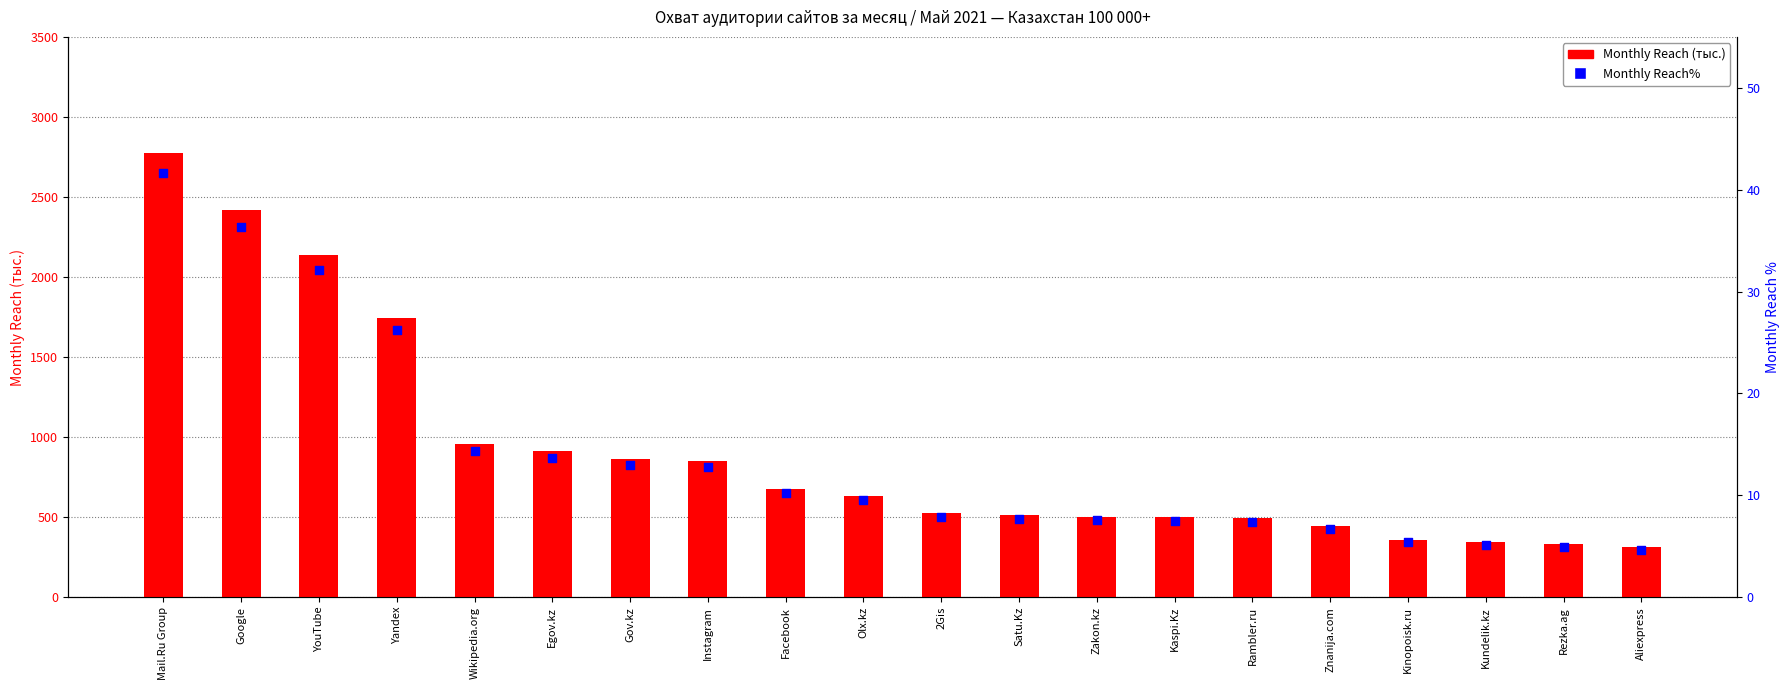

At how many categories does at least one series exceed 870?

6